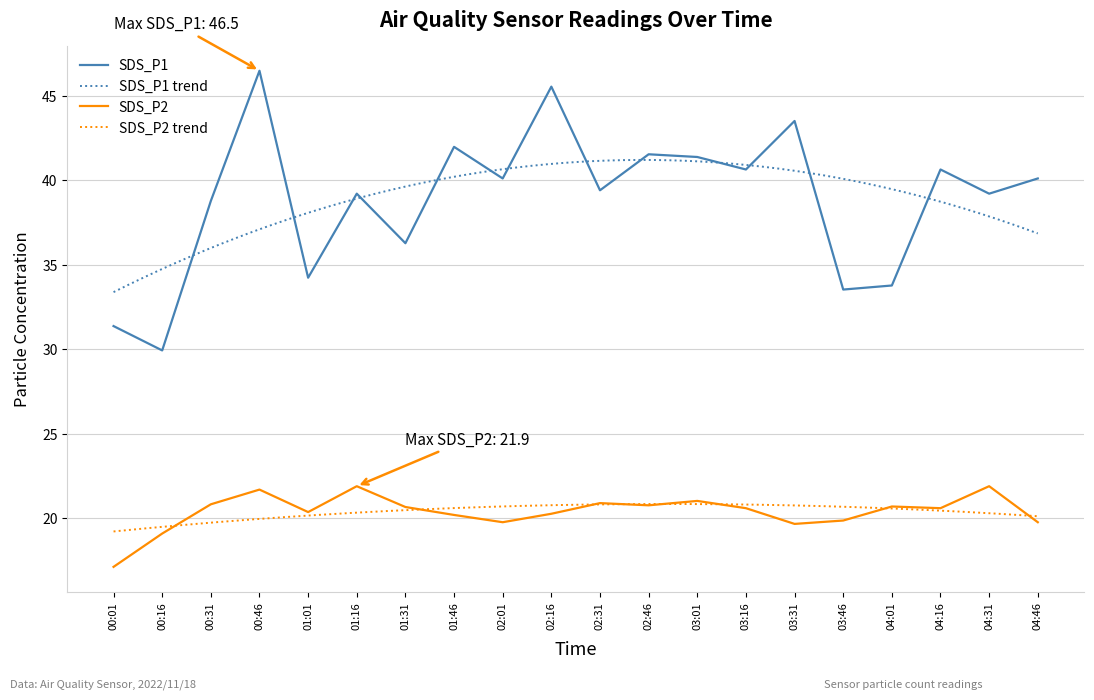

Count the number of categories in the chart.

20